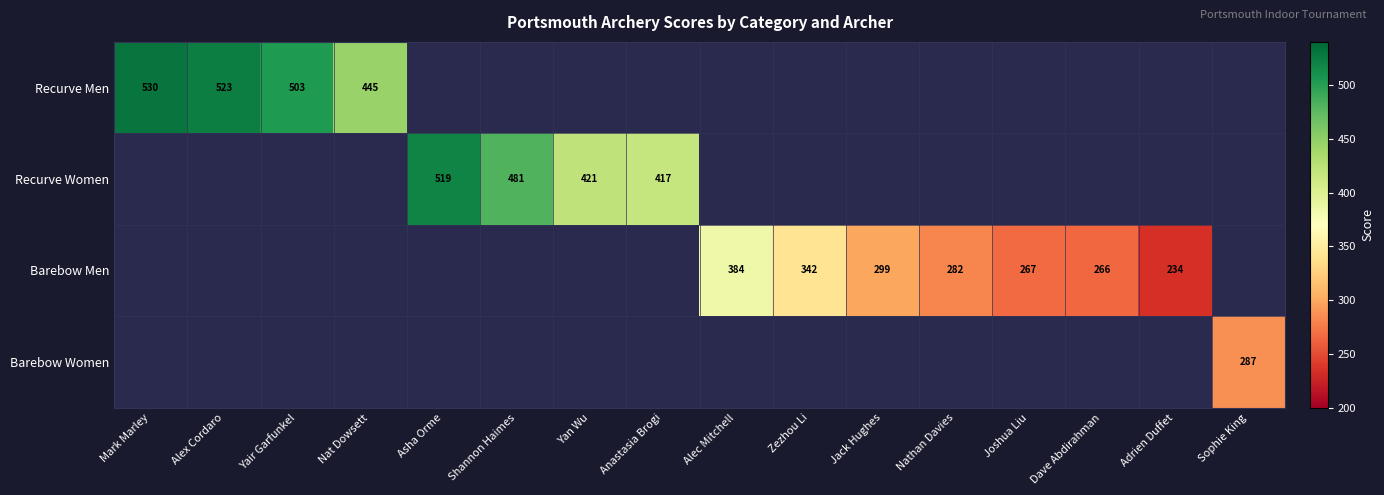

True or false: Barebow Women has a value of 375 at Sophie King.

False